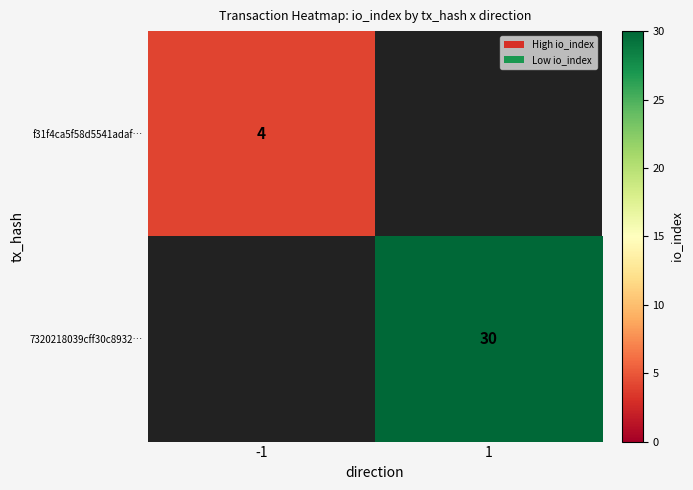

Between -1 and 1, which series saw the biggest shift?

7320218039cff30c8932…